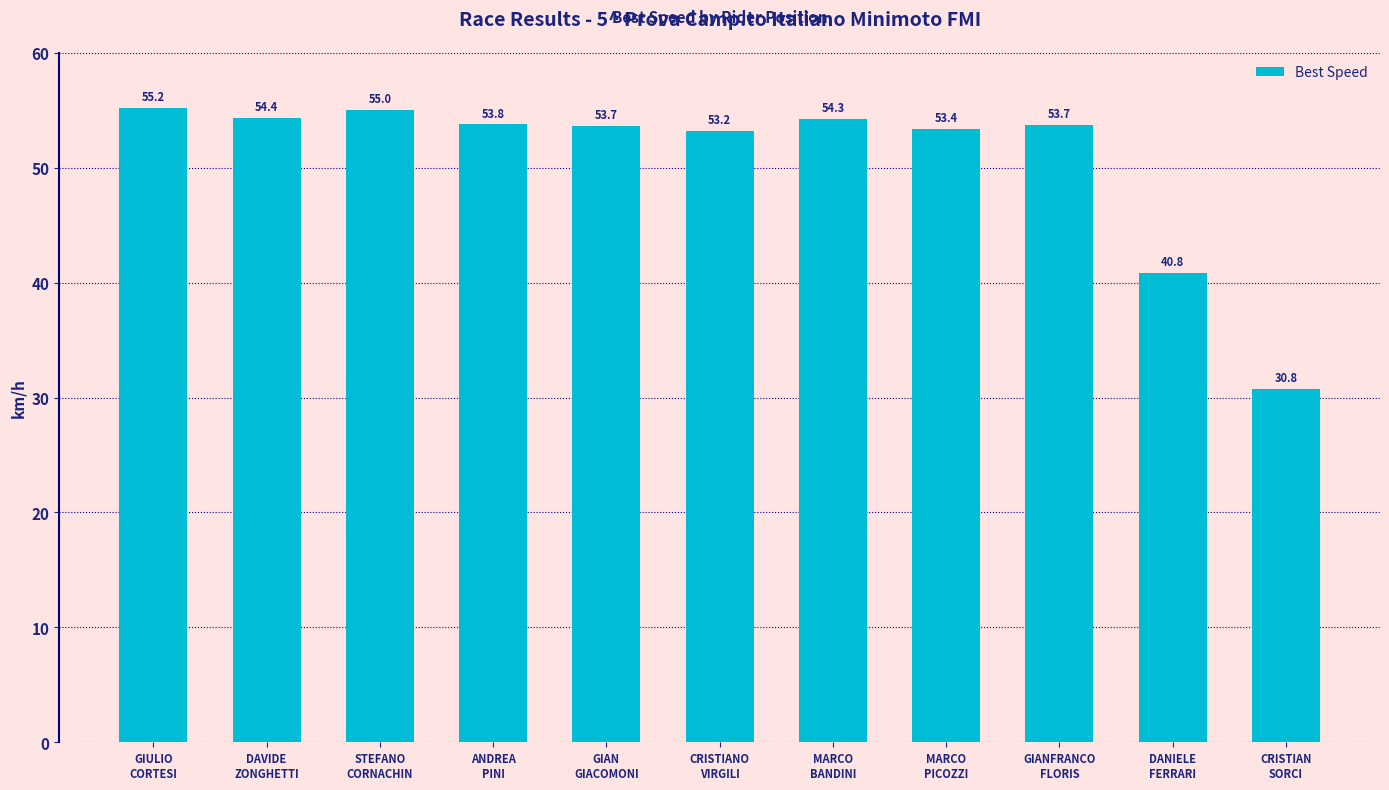

What is the difference between the maximum and minimum values?

24.4